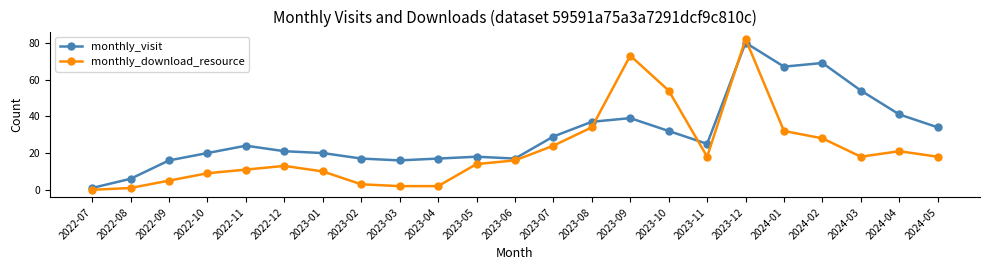

In monthly_download_resource, how many points are higher than both neighbors (excluding endpoints)?

4